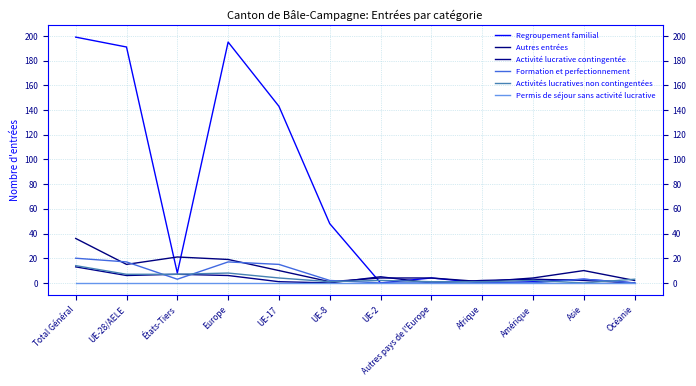

What is the difference between the highest and lowest values at UE-28/AELE?

191